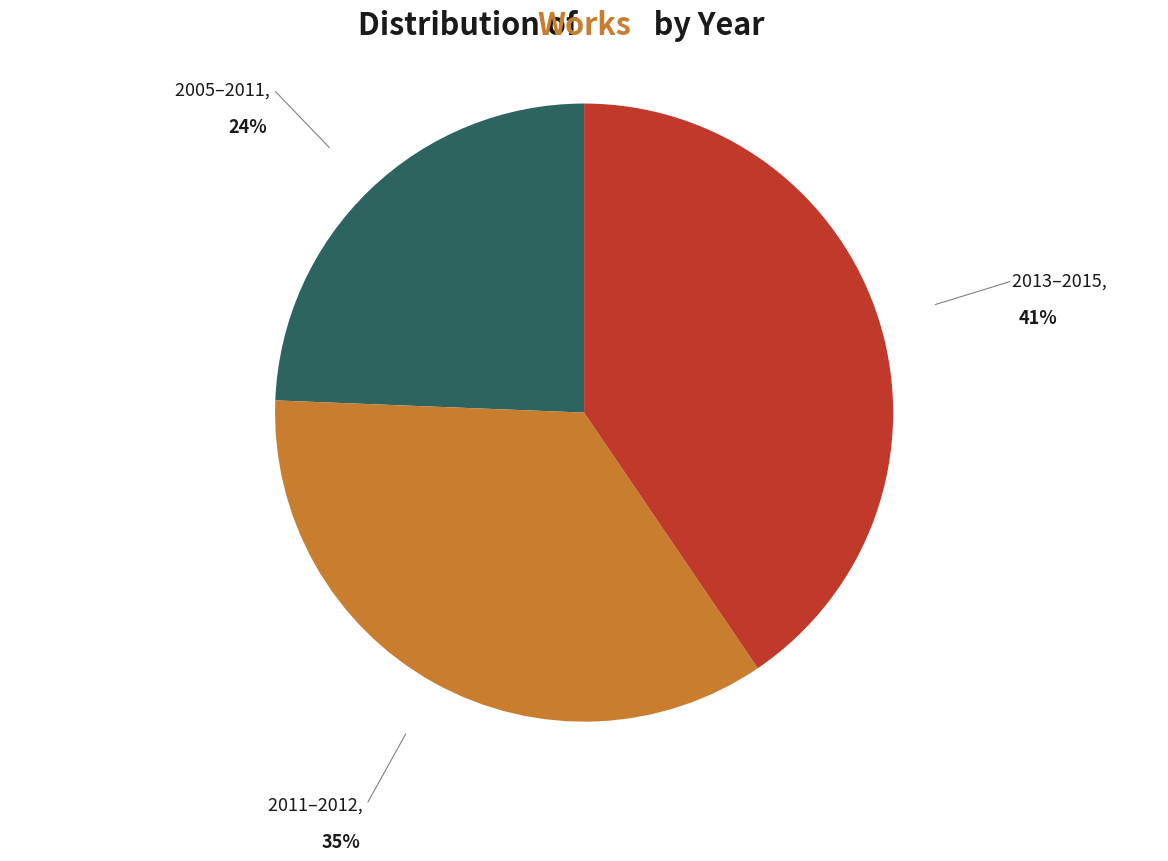

Is the sum of 2011–2012 and 2013–2015 greater than half?

Yes